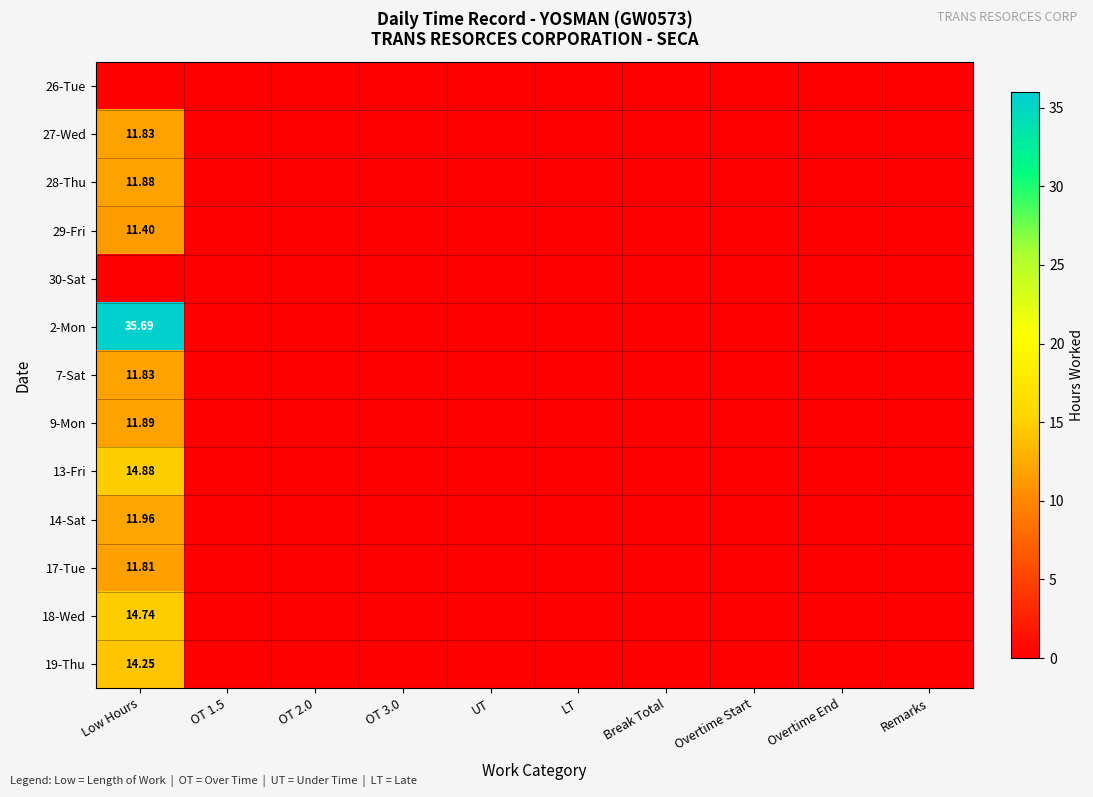

What is the difference between the 28-Thu values at LT and Low Hours?

11.9